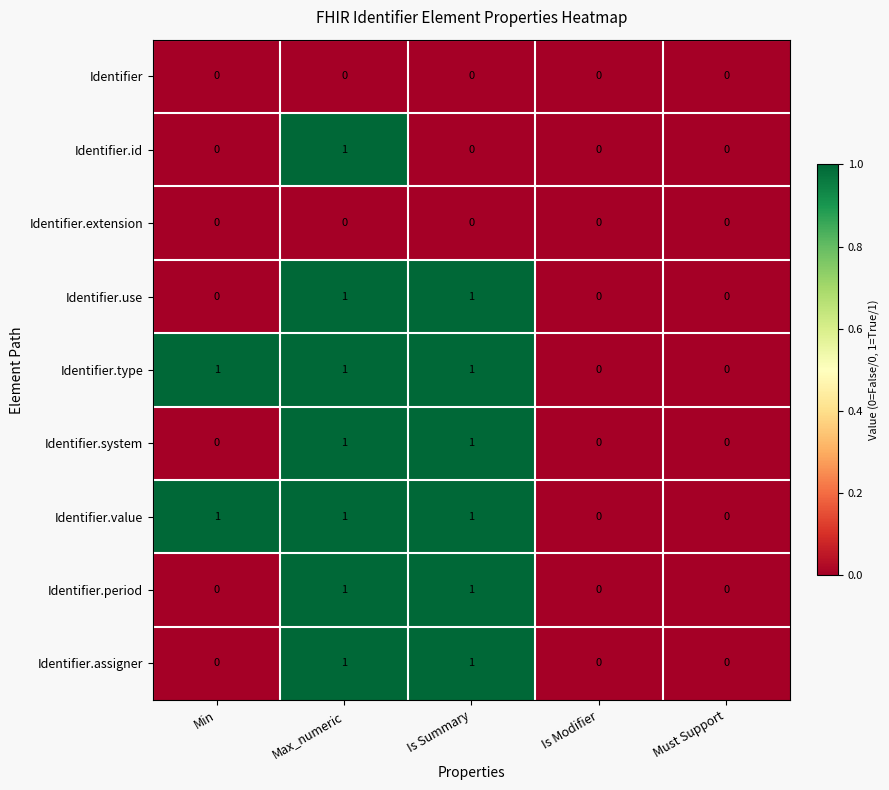

How many data points in Identifier.system are above 0?

2